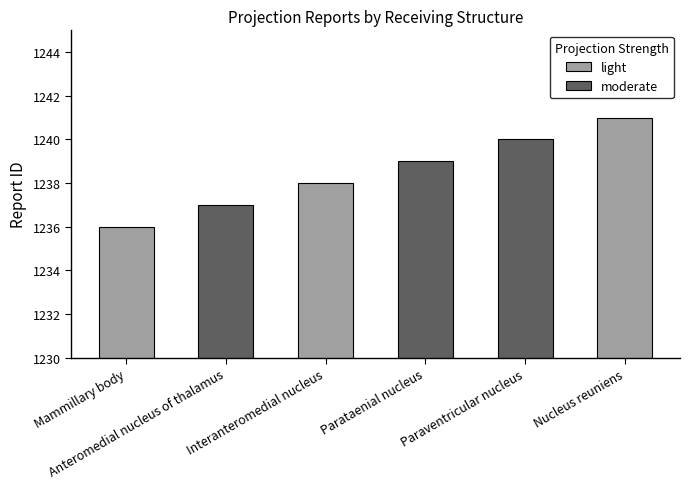

What is the difference between the maximum and minimum values in the moderate series?

3